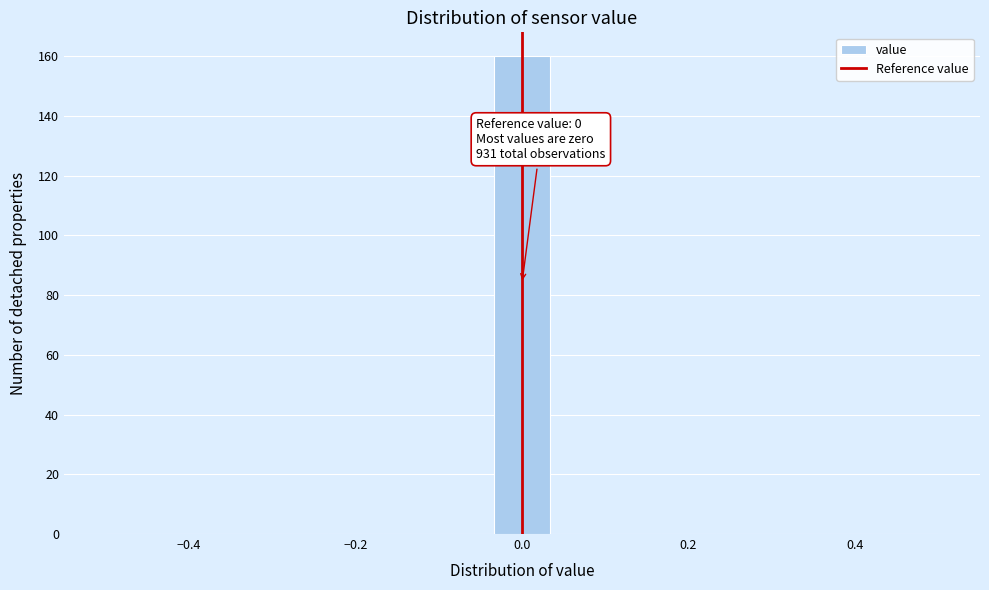

Read against the x-axis, roughly where is the centre of the tallest bar?

0.00